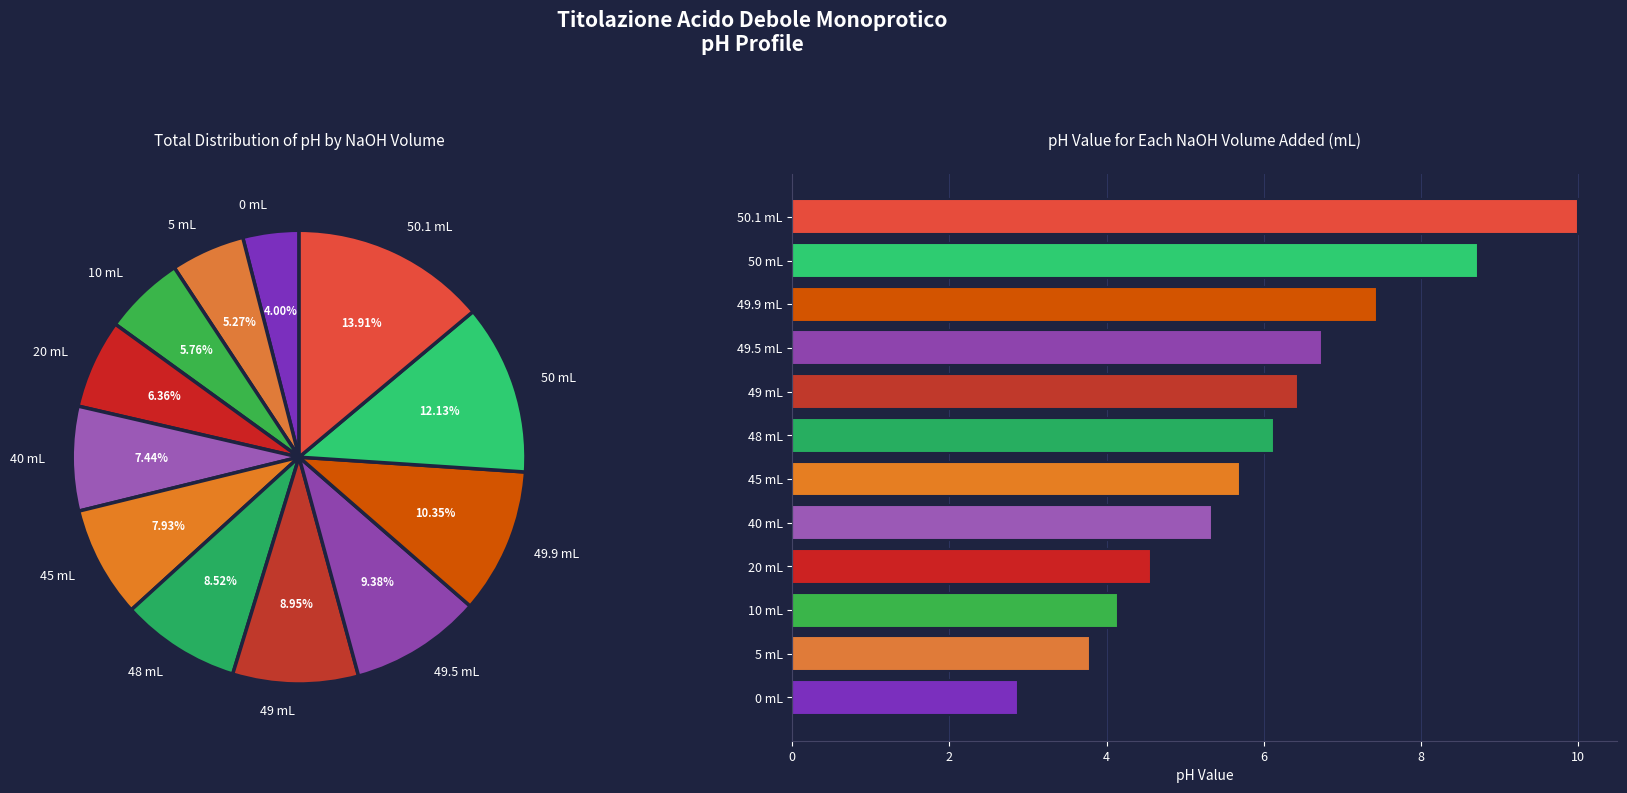

To the nearest percent, what is the difference between the largest and smallest slice percentages?

10%